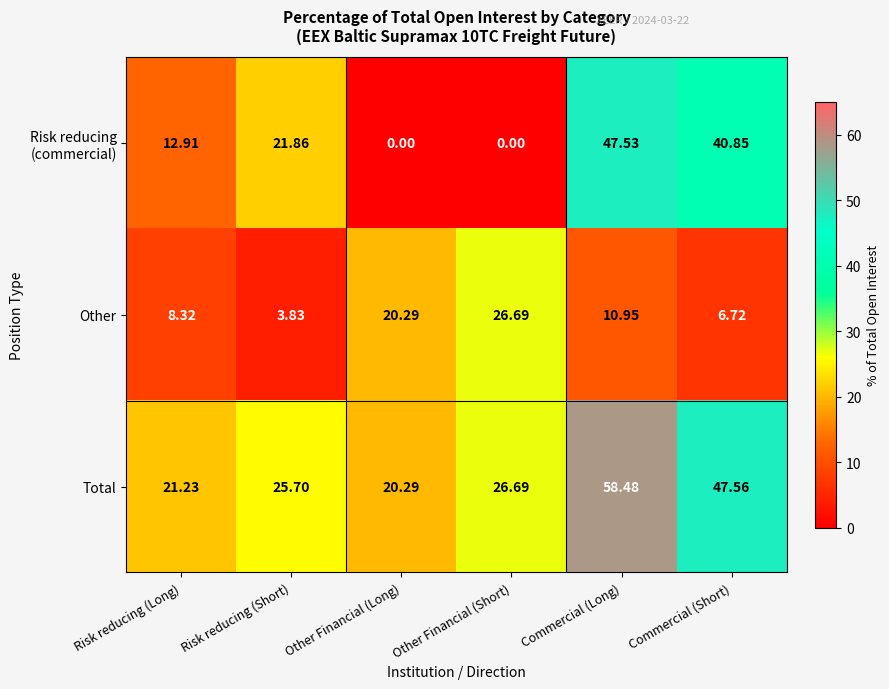

At which category is the sum across all series the highest?

Commercial (Long)